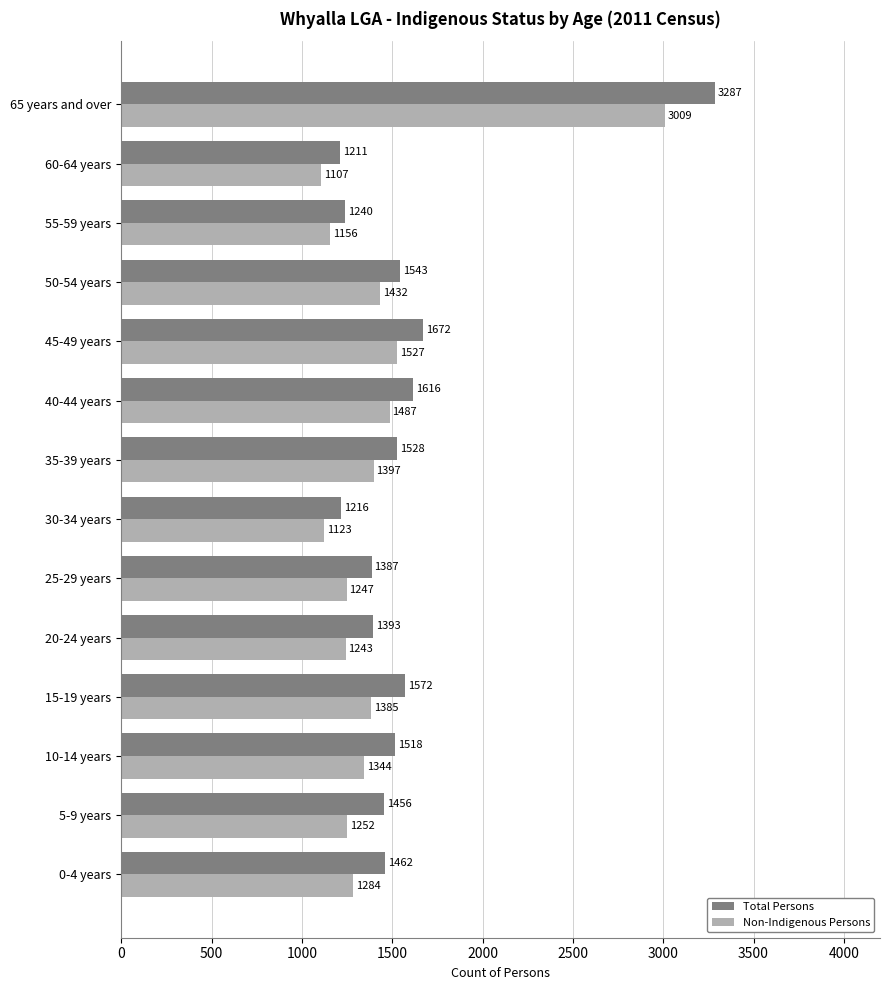

List the labels in order of Non-Indigenous Persons value, largest first.

65 years and over, 45-49 years, 40-44 years, 50-54 years, 35-39 years, 15-19 years, 10-14 years, 0-4 years, 5-9 years, 25-29 years, 20-24 years, 55-59 years, 30-34 years, 60-64 years